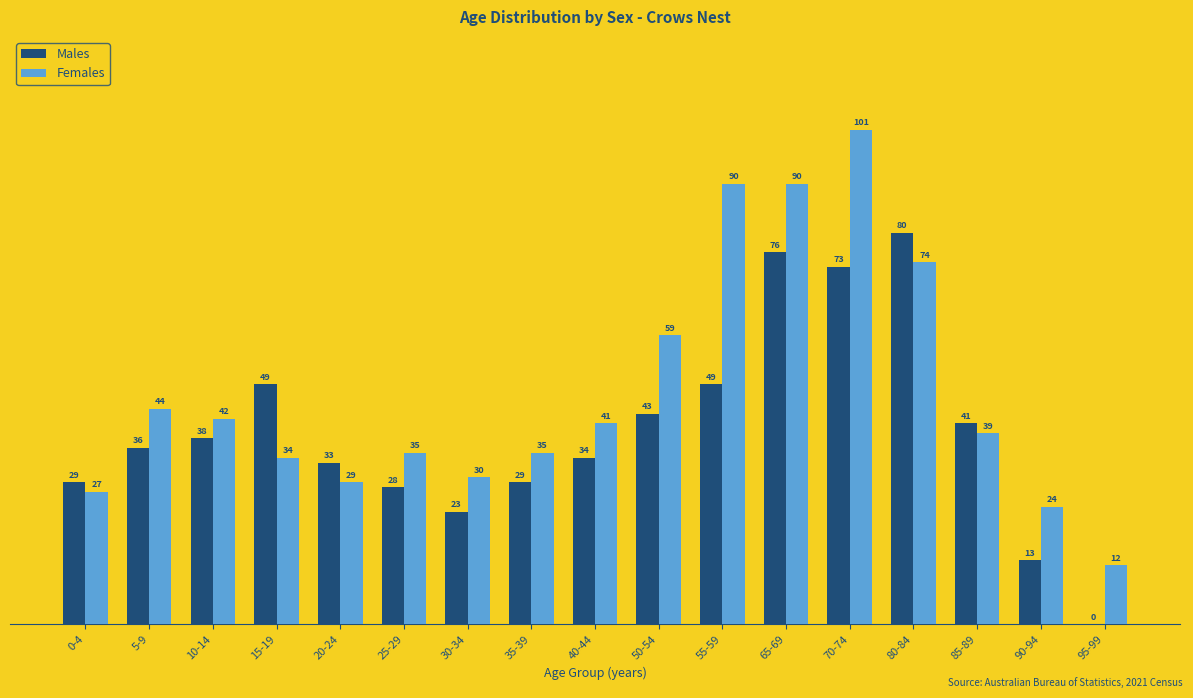

Reading left to right, extract all data points from this chart.

Males: 0-4=29	5-9=36	10-14=38	15-19=49	20-24=33	25-29=28	30-34=23	35-39=29	40-44=34	50-54=43	55-59=49	65-69=76	70-74=73	80-84=80	85-89=41	90-94=13	95-99=0
Females: 0-4=27	5-9=44	10-14=42	15-19=34	20-24=29	25-29=35	30-34=30	35-39=35	40-44=41	50-54=59	55-59=90	65-69=90	70-74=101	80-84=74	85-89=39	90-94=24	95-99=12